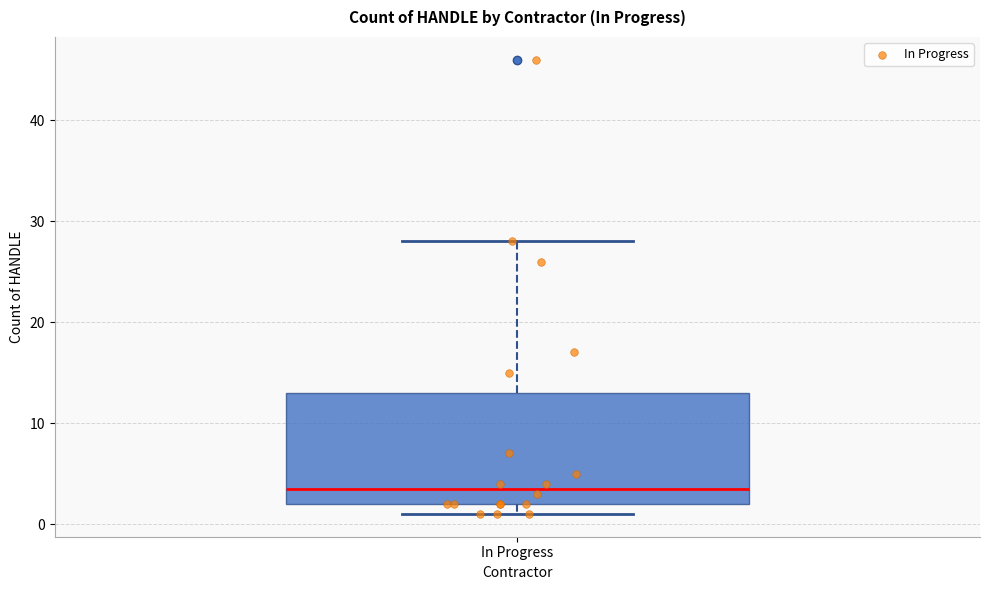

Where does the upper whisker of the box for In Progress end on the y-axis? The values are not printed on the chart, so give them approximately, as read against the axis.

28